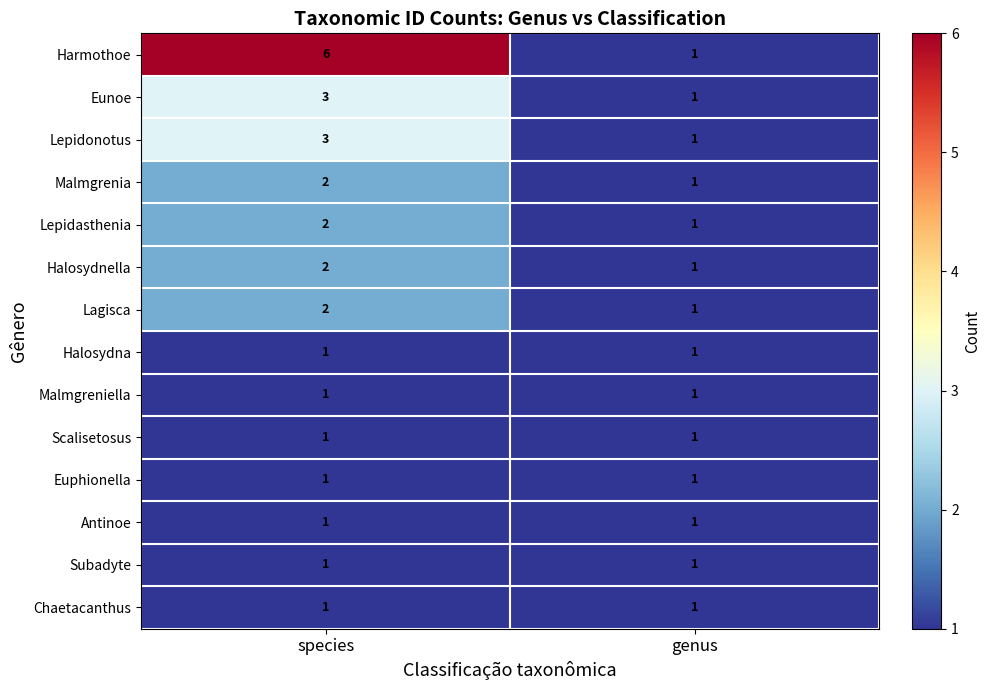

What is the sum of all Halosydnella values?

3